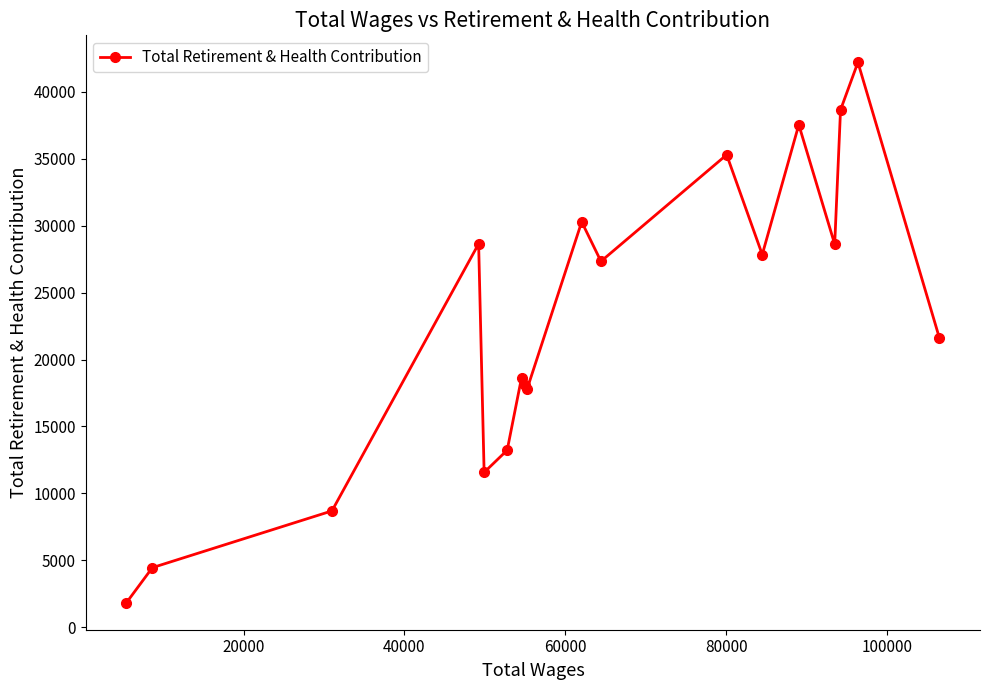

How many interior local valleys (lower than both neighbors) does the data have?

5